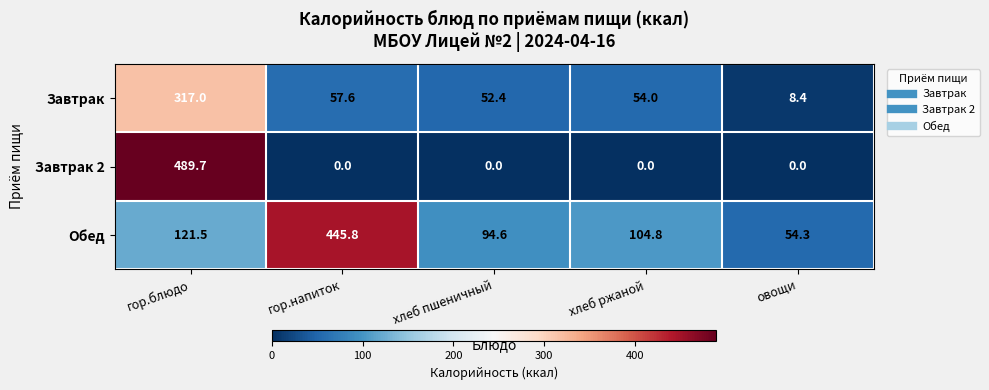

Which series has the widest spread of values?

Завтрак 2